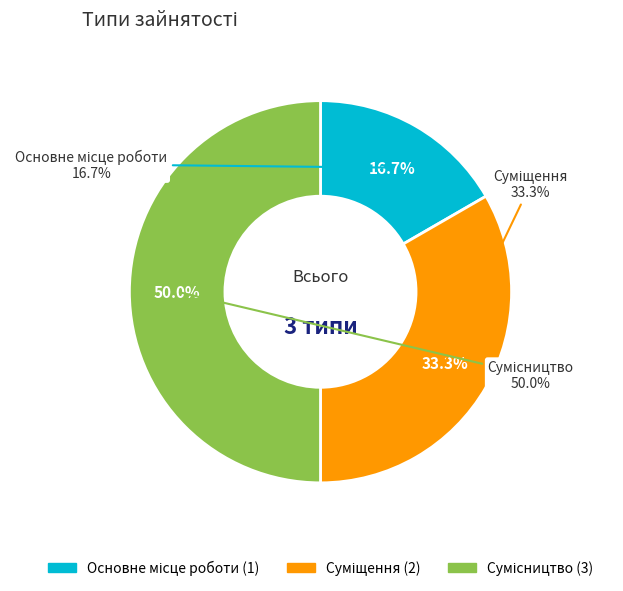

To the nearest percent, what is the combined percentage of Сумісництво and Суміщення?

83%